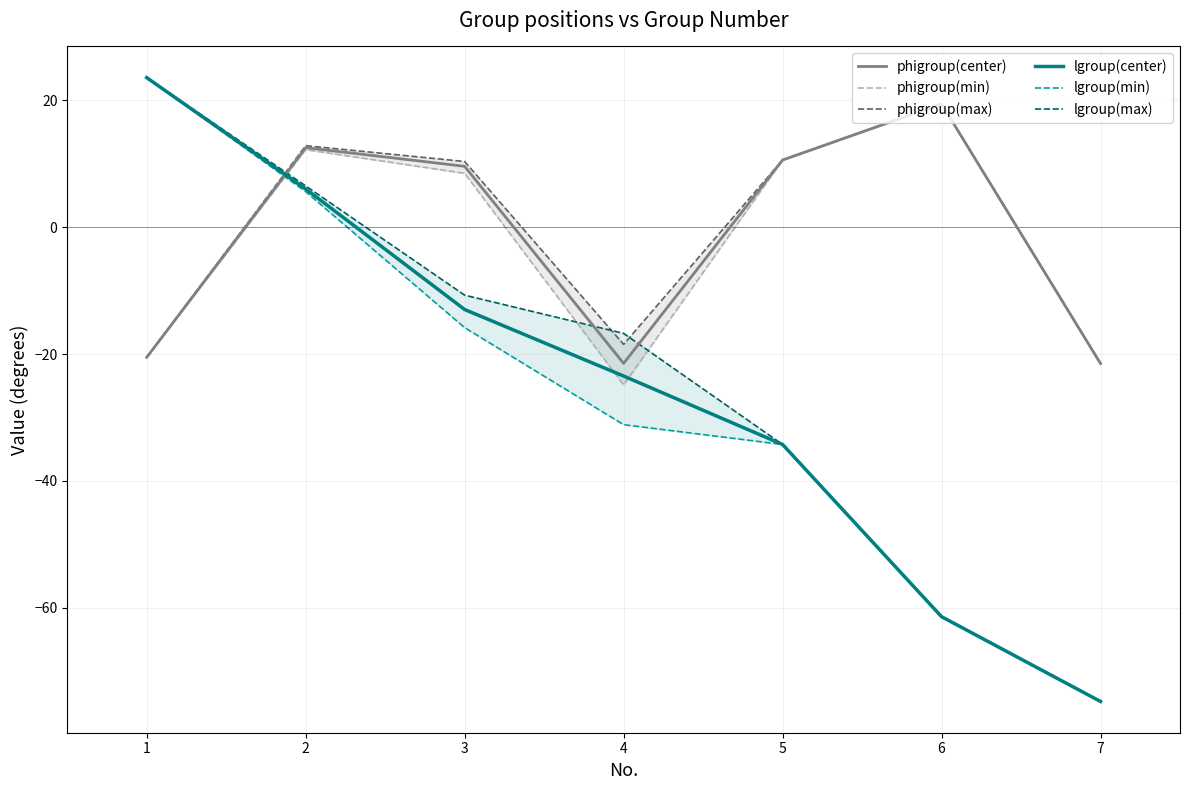

The value of phigroup(center) at 2 is 19.5. True or false?

False